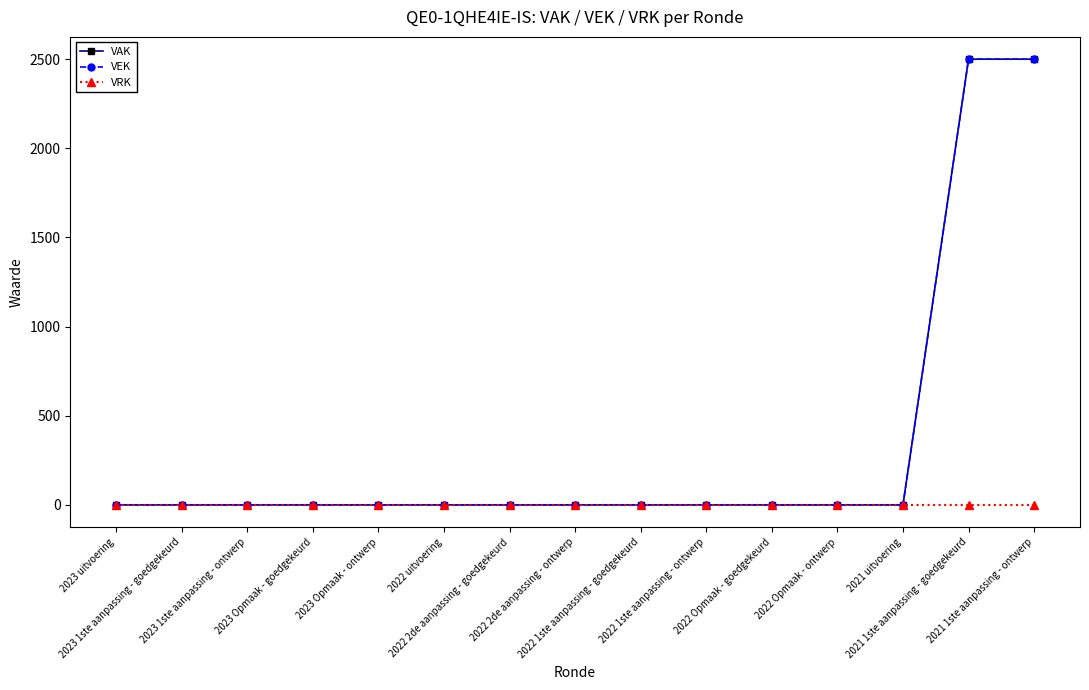

True or false: VEK has more than 1 points higher than both neighbors.

False